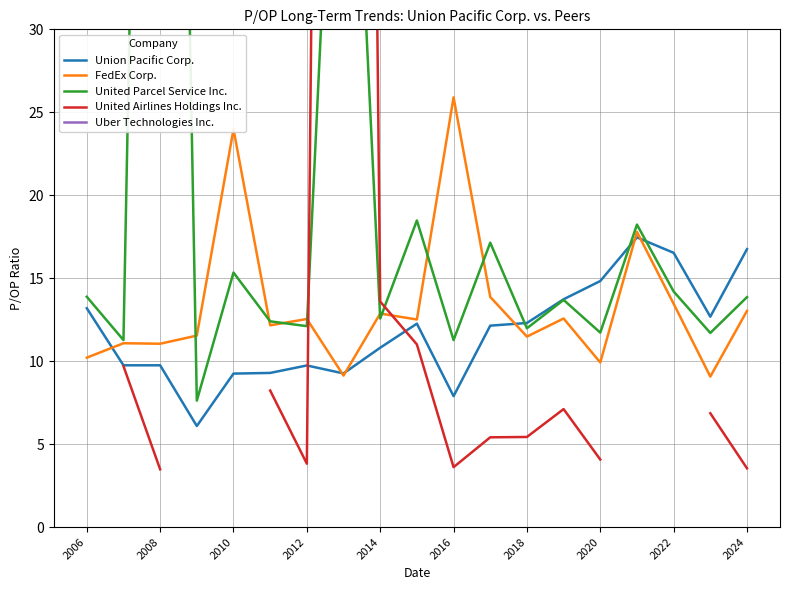

What is the highest value of the FedEx Corp. series?

25.9